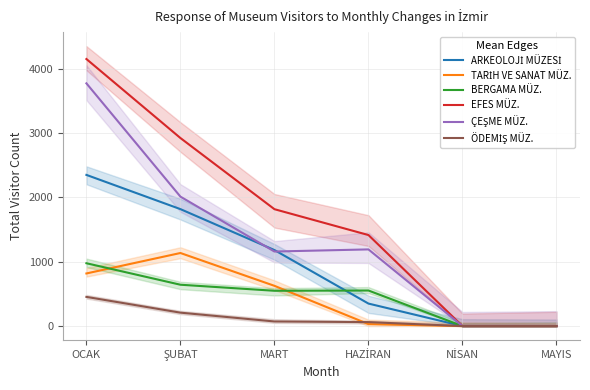

How many data points in BERGAMA MÜZ. are less than 553?

3